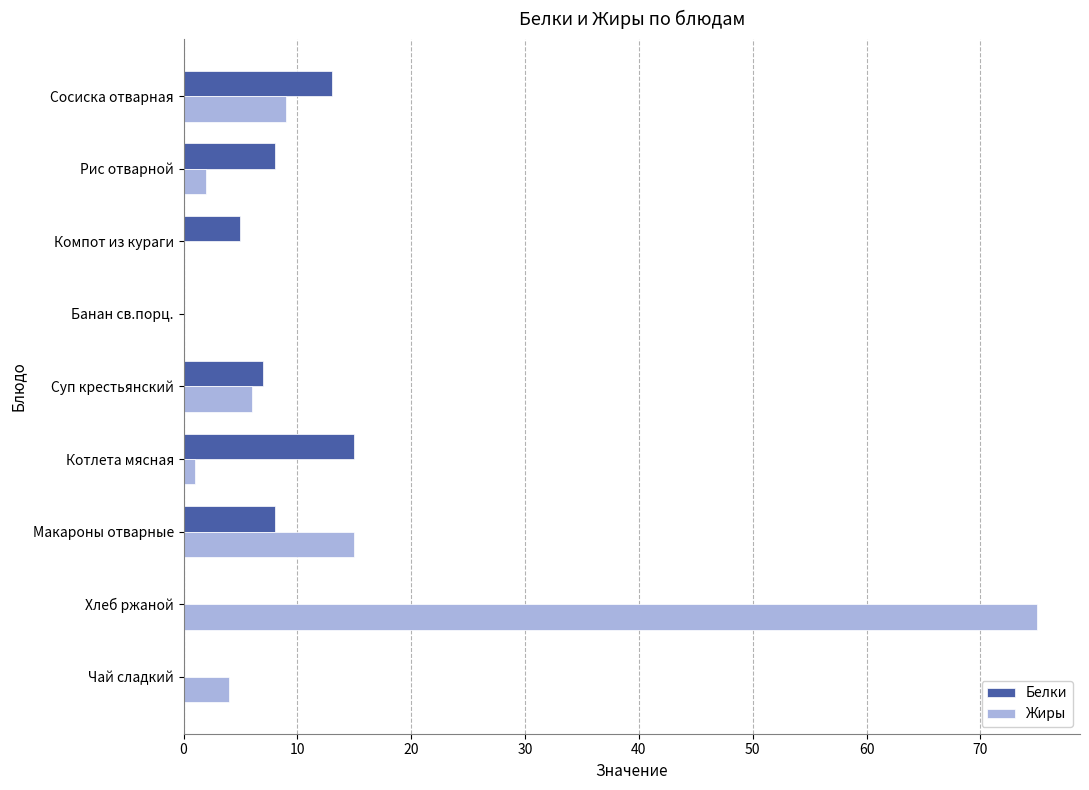

The value of Белки at Банан св.порц. is 9. True or false?

False